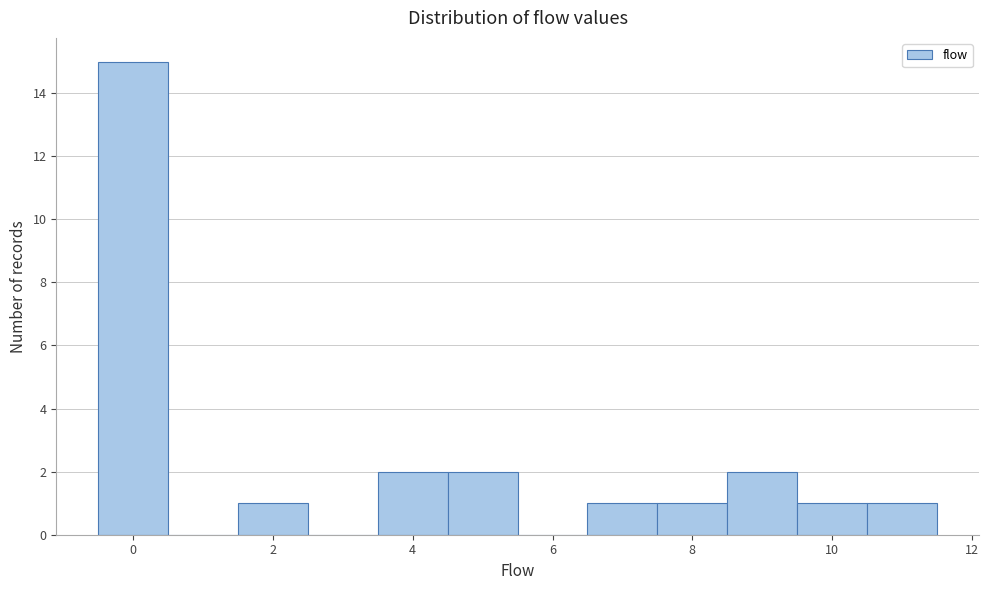

Reading left to right, list every bar in this chart as the range it spans on the x-axis followed by its height. Neither the bar edges nor the heights are printed on the chart, so give them approximately, as read against the axes.

-0.5 to 0.5: 15
0.5 to 1.5: 0
1.5 to 2.5: 1
2.5 to 3.5: 0
3.5 to 4.5: 2
4.5 to 5.5: 2
5.5 to 6.5: 0
6.5 to 7.5: 1
7.5 to 8.5: 1
8.5 to 9.5: 2
9.5 to 10.5: 1
10.5 to 11.5: 1